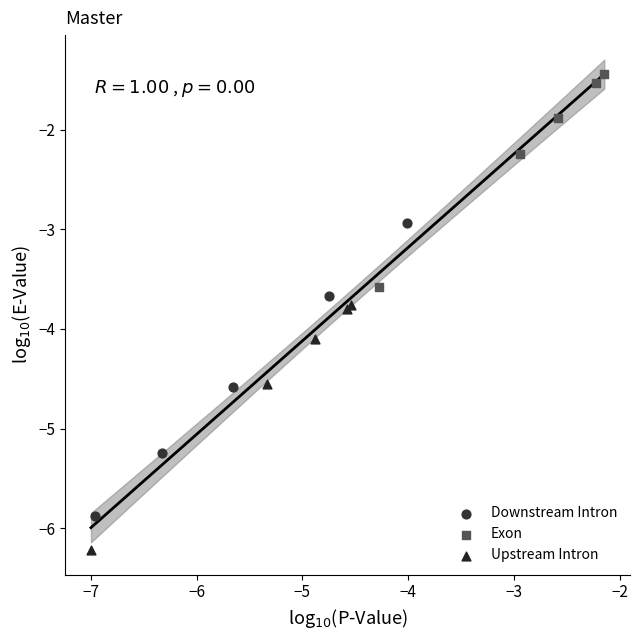

Which series reaches the maximum Y coordinate?

Exon